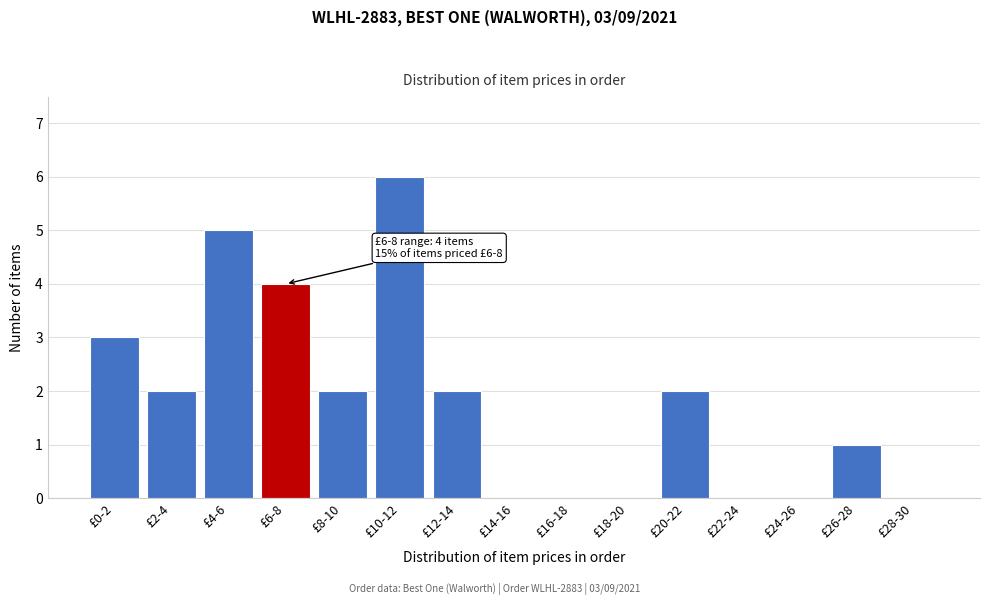

Reading right to left, list all the values displayed in this chart.

£28-30=0	£26-28=1	£24-26=0	£22-24=0	£20-22=2	£18-20=0	£16-18=0	£14-16=0	£12-14=2	£10-12=6	£8-10=2	£6-8=4	£4-6=5	£2-4=2	£0-2=3